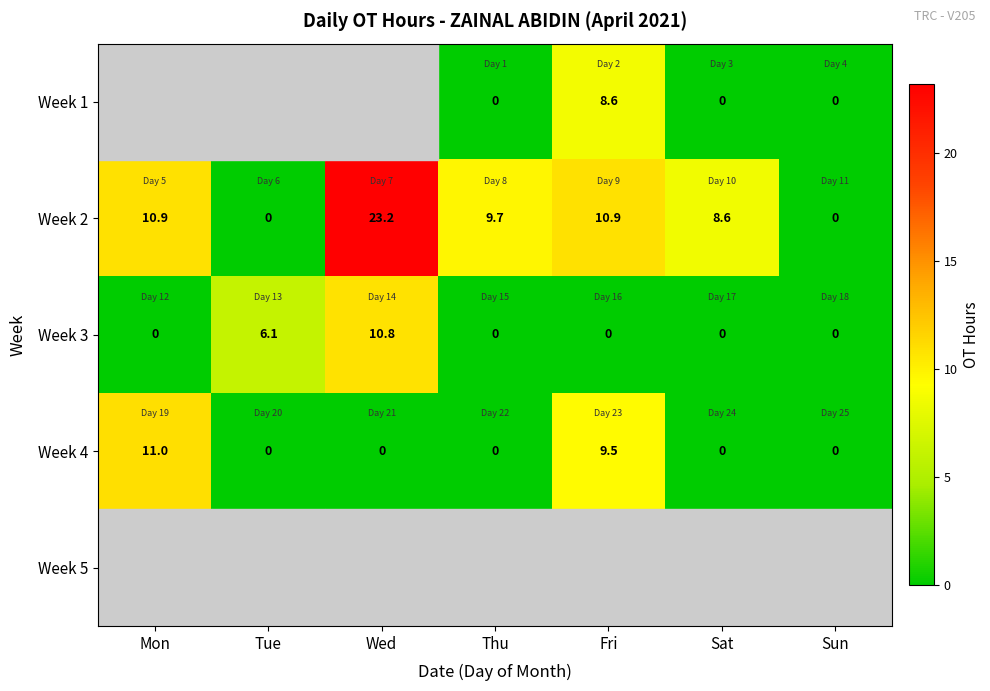

What is the sum of the Week 4 values at Fri and Thu?

9.5